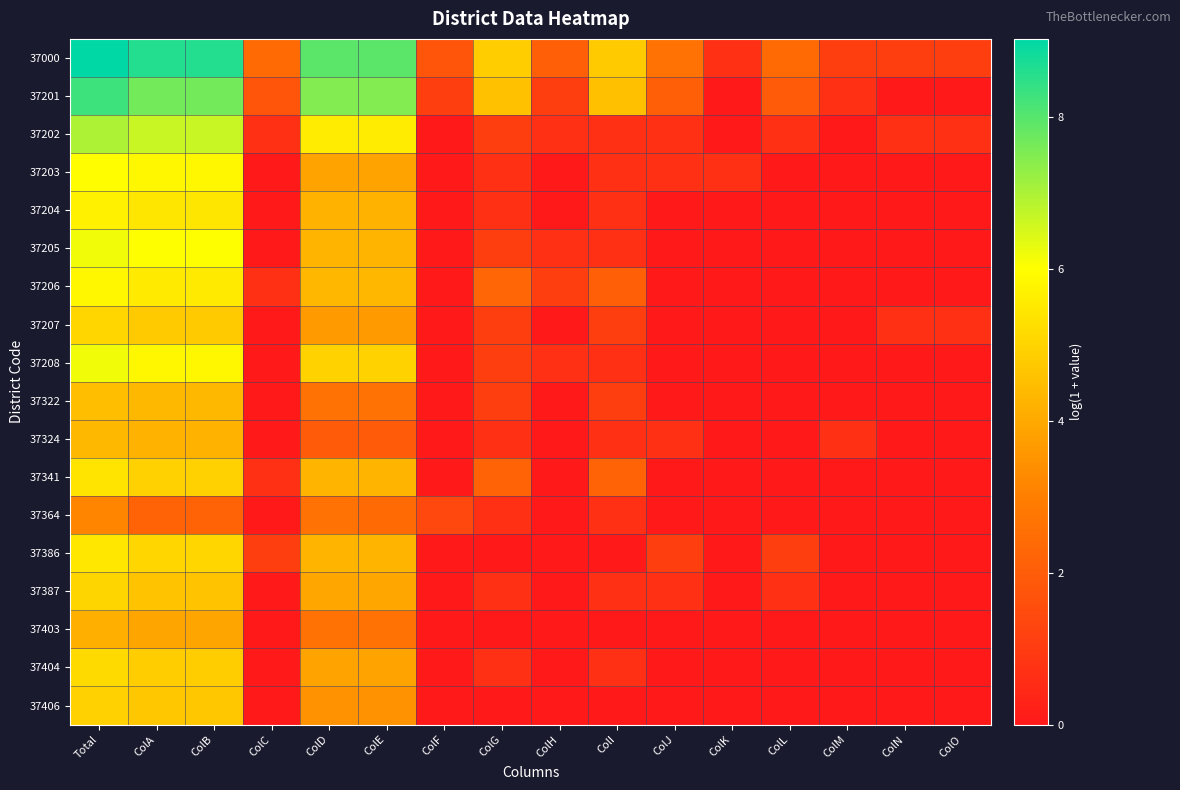

Which has a higher value, ColB or ColE?

ColB